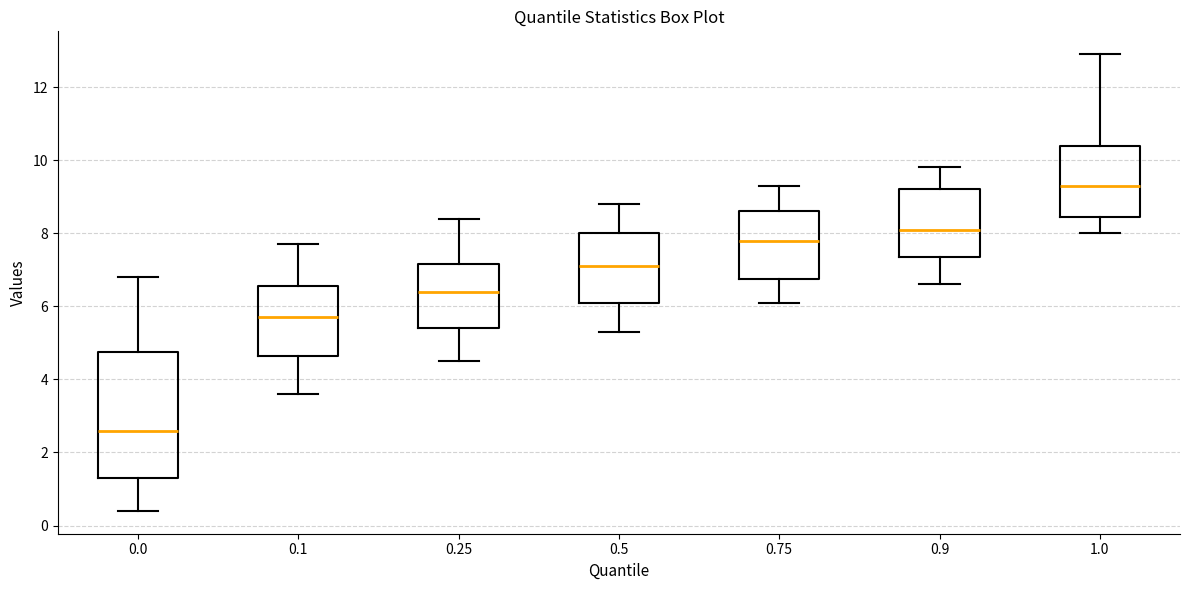

Where is the lower edge of the box at x = 0.0 on the y-axis? The values are not printed on the chart, so give them approximately, as read against the axis.

1.4